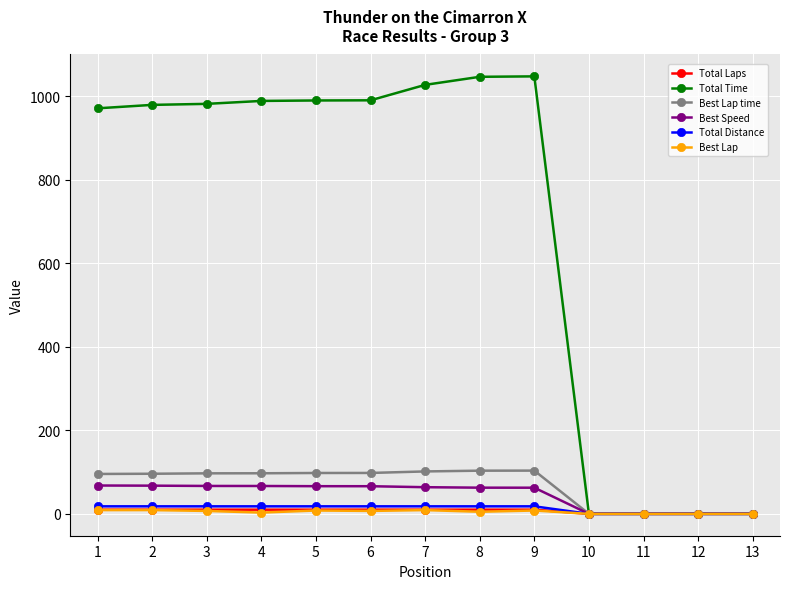

Between 9 and 12, which series saw the biggest shift?

Total Time